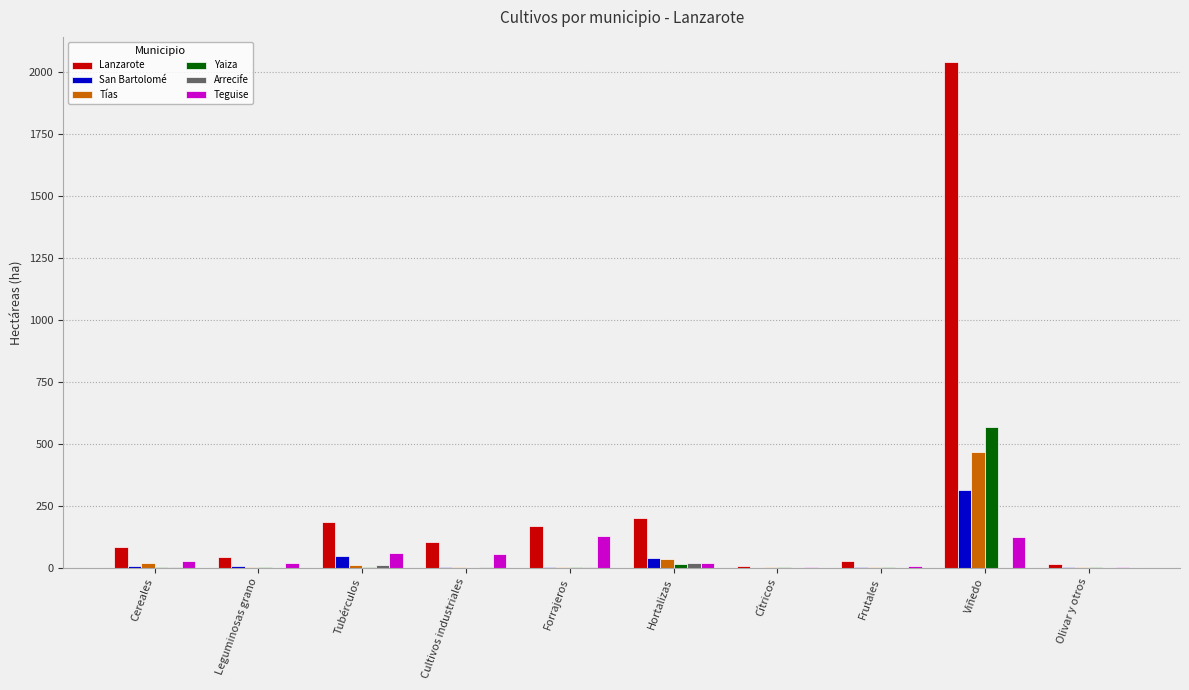

The Lanzarote series shows 133.0 at Hortalizas. True or false?

False